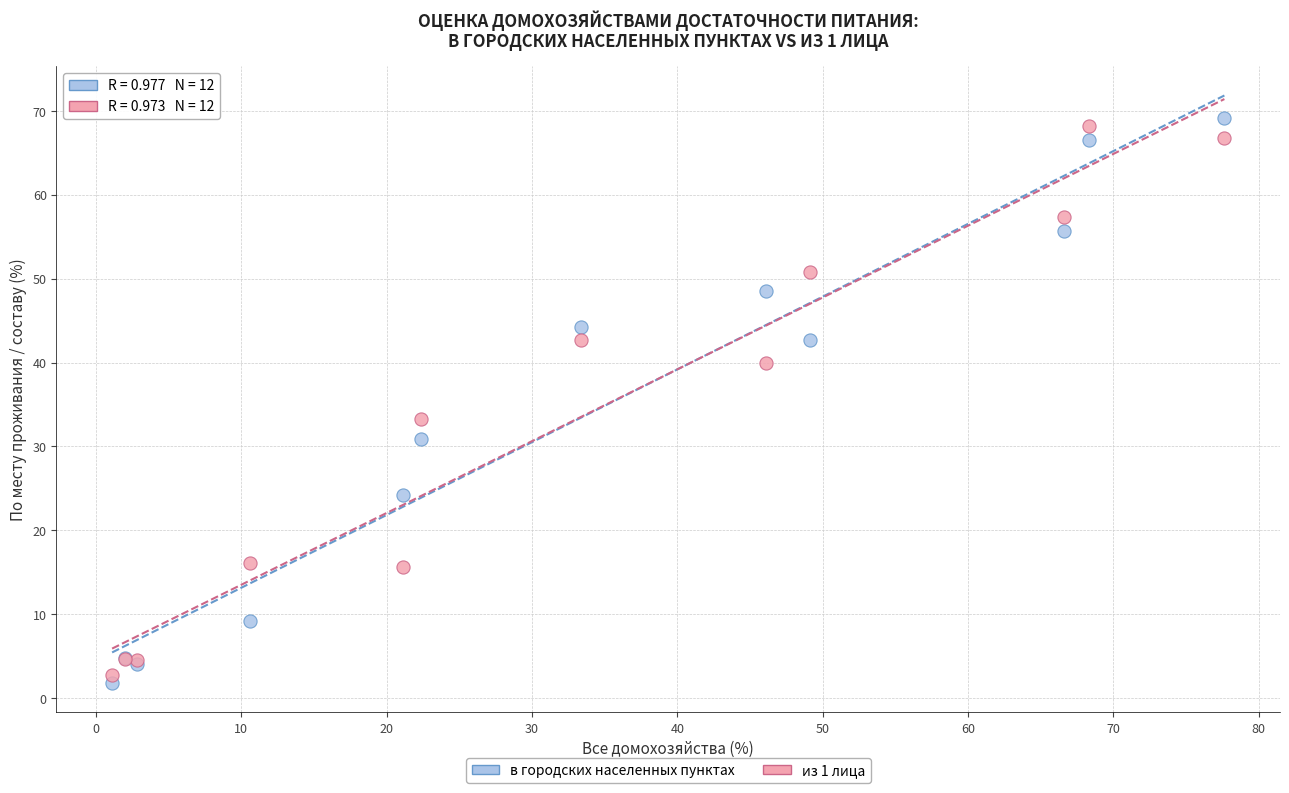

In the в городских населенных пунктах series, what Y value is closest to 35?

30.9